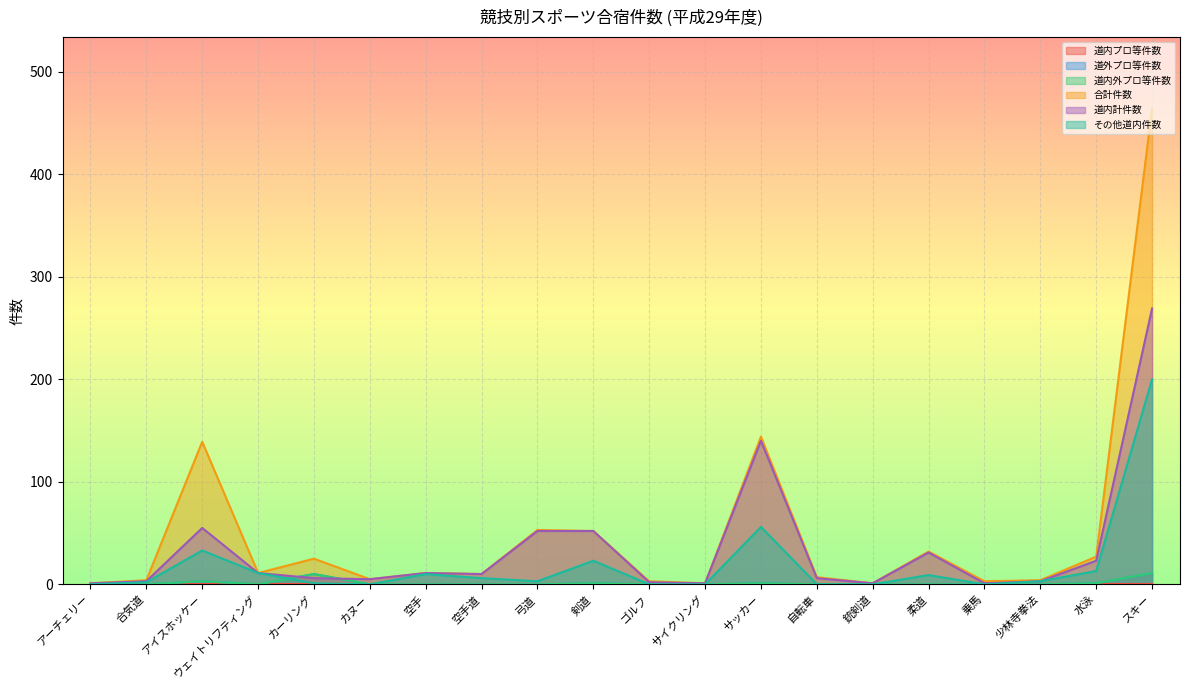

True or false: 合計件数 and その他道内件数 intersect in this chart.

False